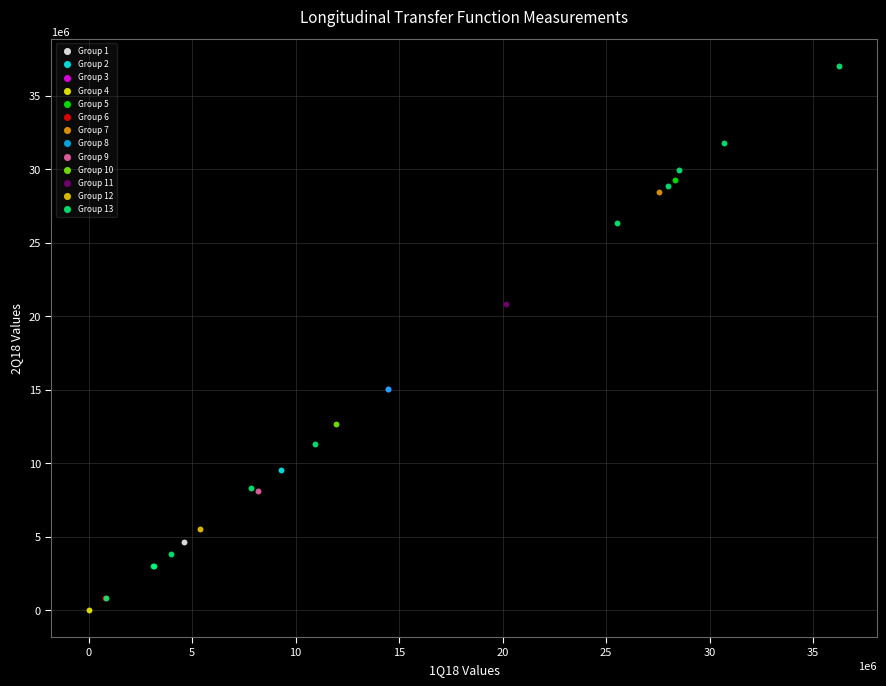

What are all the series names shown in the legend?

Group 1, Group 2, Group 3, Group 4, Group 5, Group 6, Group 7, Group 8, Group 9, Group 10, Group 11, Group 12, Group 13